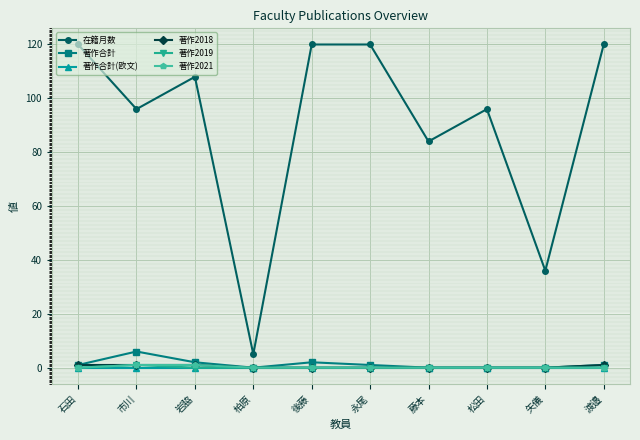

What is the difference between the maximum and second lowest values in the 在籍月数 series?

84